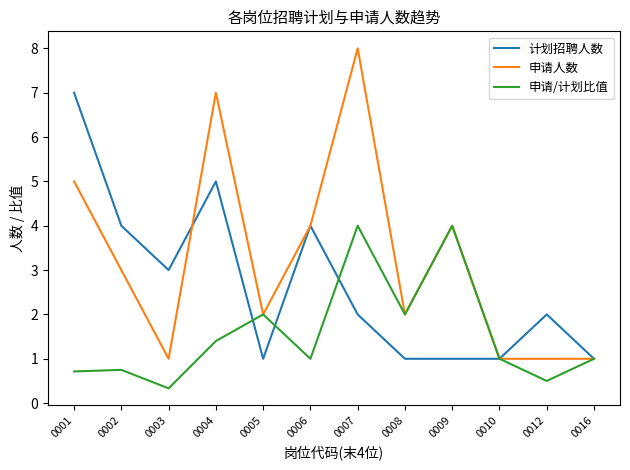

What is the sum of the 申请人数 values at 0006 and 0003?

5.0